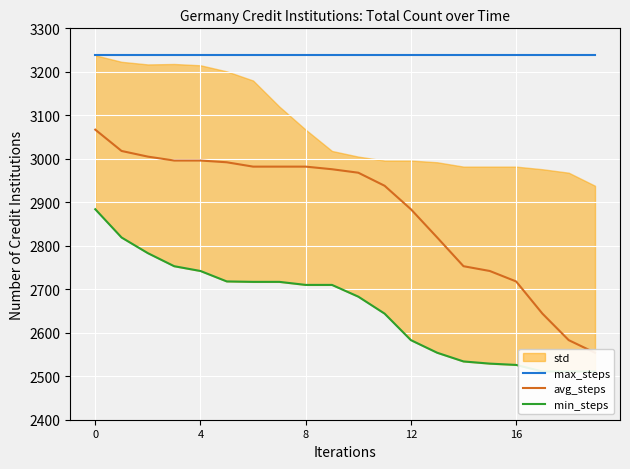

List the series in order of their overall mean, lowest first.

min_steps, avg_steps, max_steps